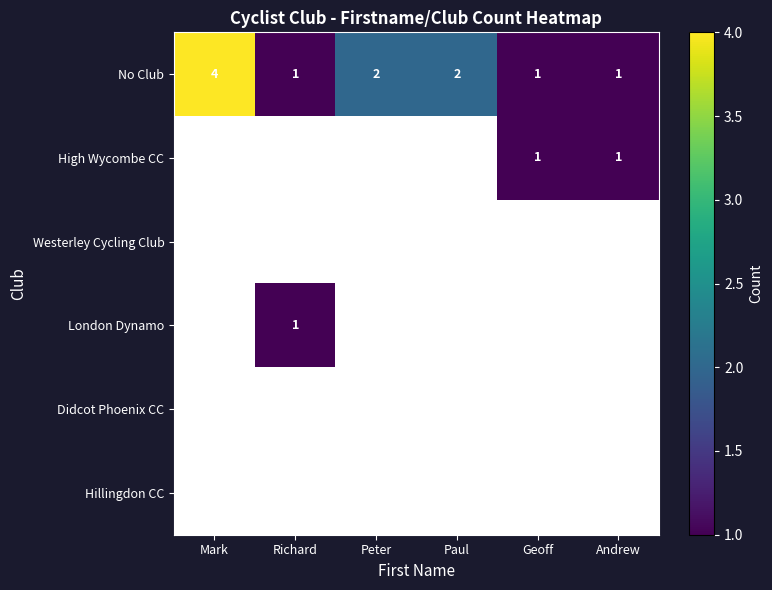

What is the sum of all No Club values?

11